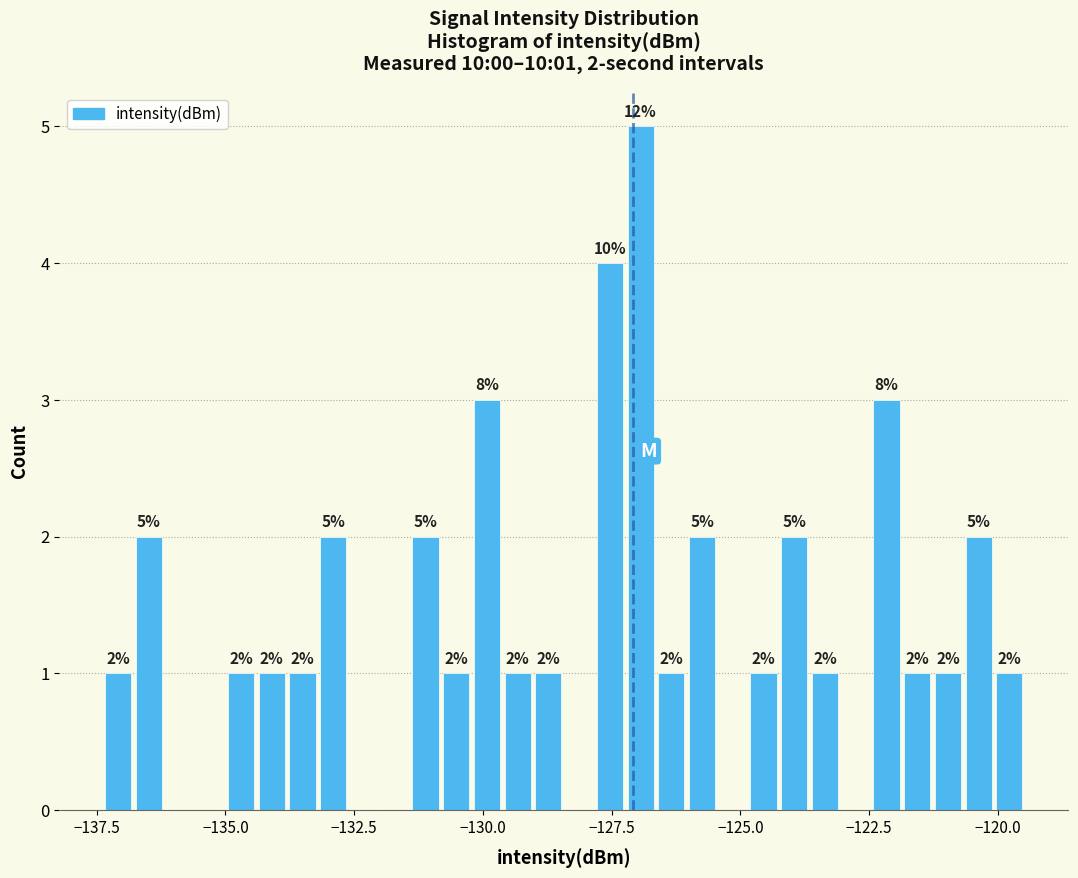

Around what value on the x-axis is the tallest bar? Give the approximate position of its centre, as read against the axis.

-127.0